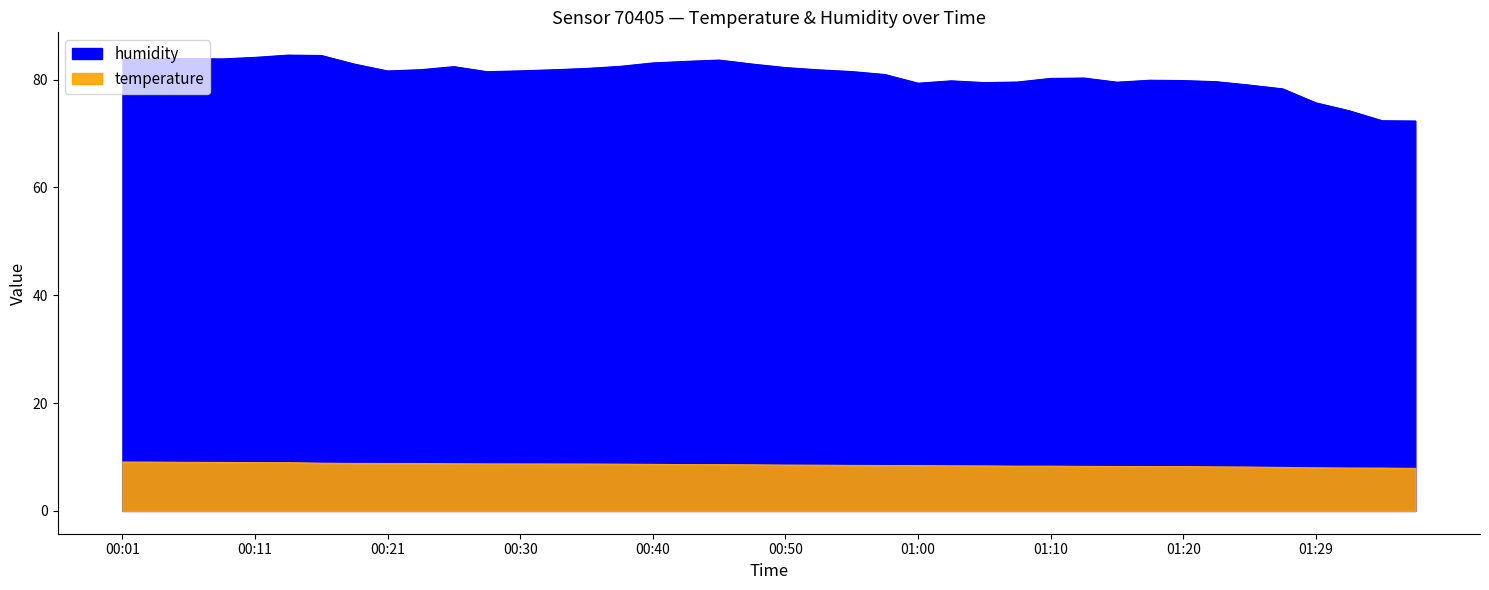

What is the difference between the maximum and second lowest values in the humidity series?

12.2